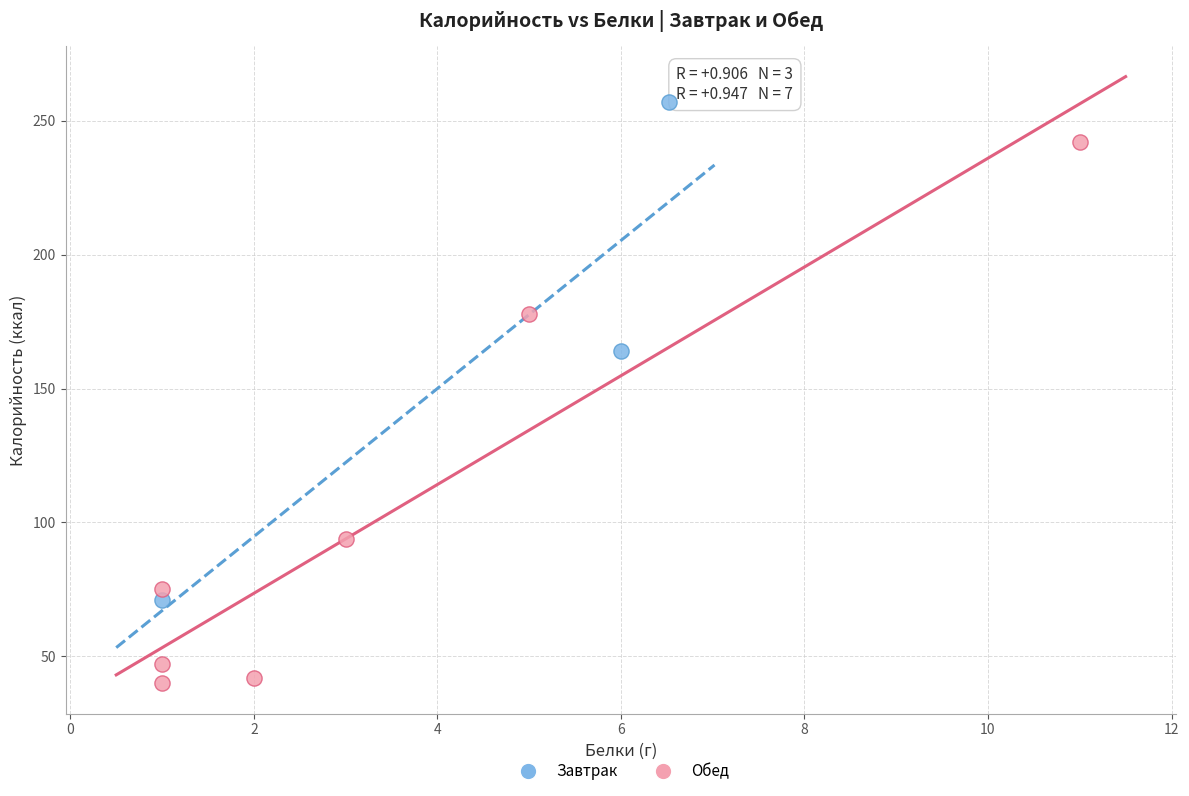

What are all the series names shown in the legend?

Завтрак, Обед